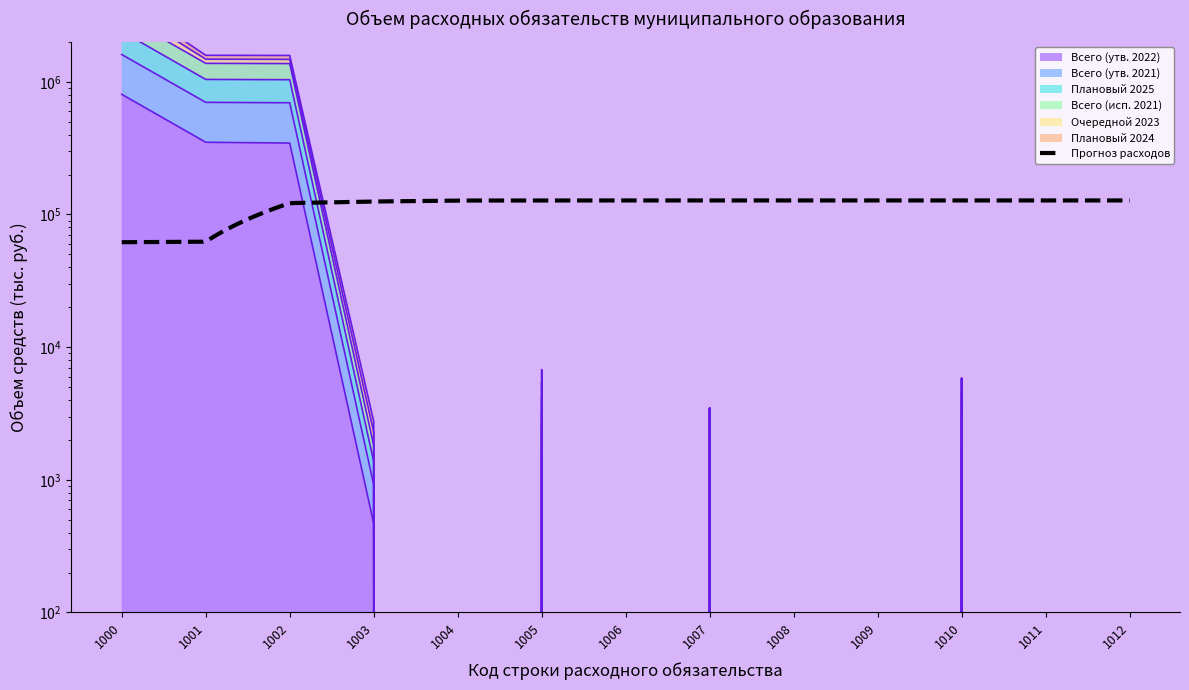

Does the chart have visible grid lines?

No